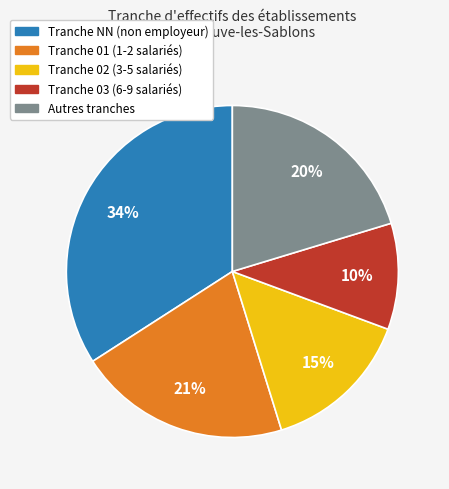

Does any single category account for the majority?

No